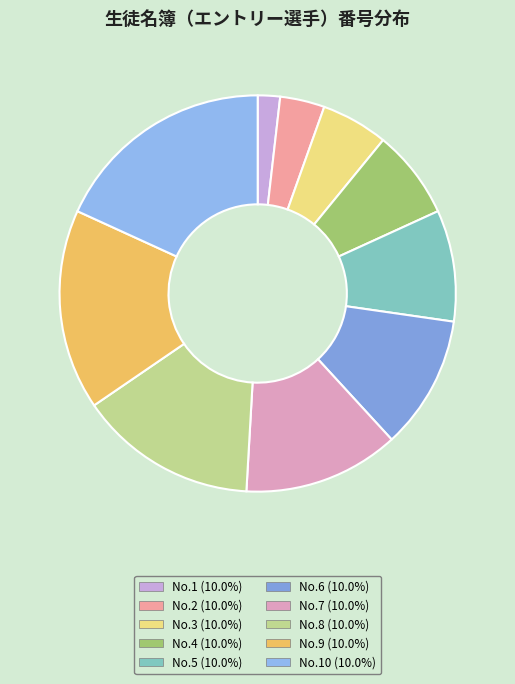

Rank the categories by value from lowest to highest.

1, 2, 3, 4, 5, 6, 7, 8, 9, 10